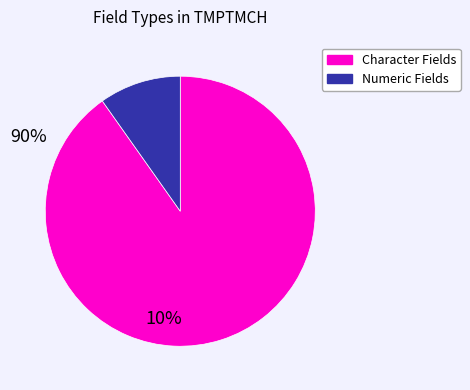

How many segments does this pie chart have?

2